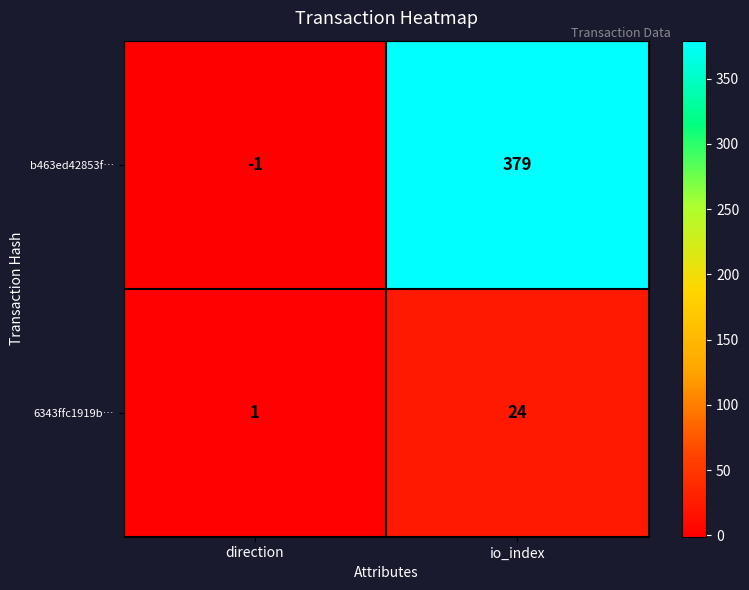

Which category has the lowest value across all series?

direction